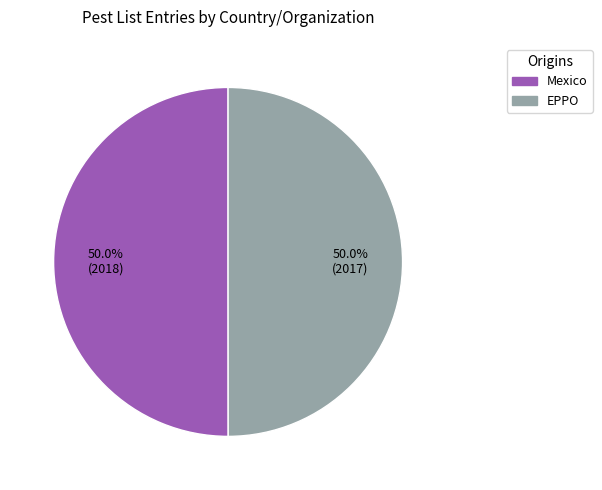

What percentage is NOT represented by EPPO?

50.0%